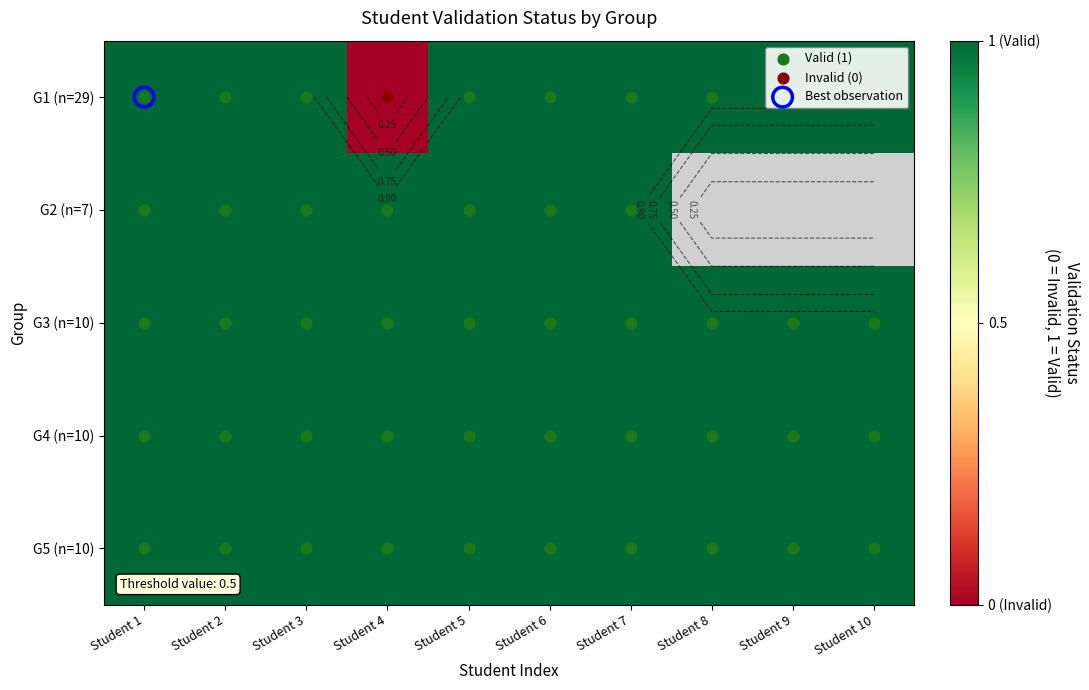

Is the value of G5 (n=10) at Student 10 greater than the value of G2 (n=7) at Student 7?

No